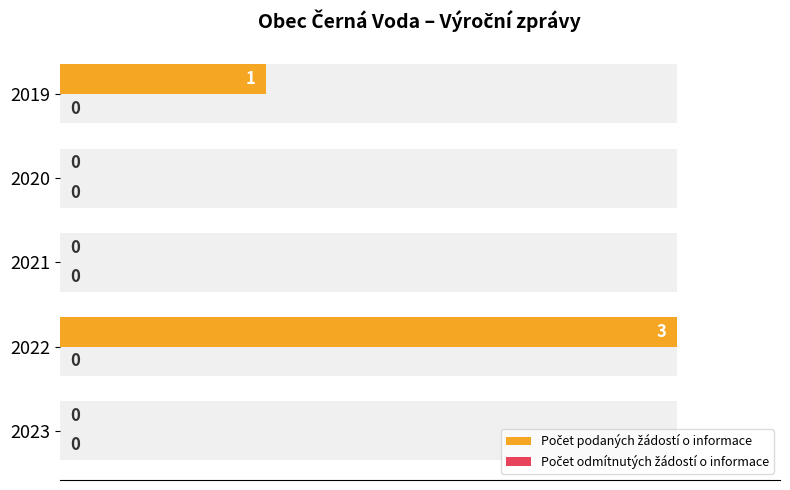

How many categories are shown in the chart?

5